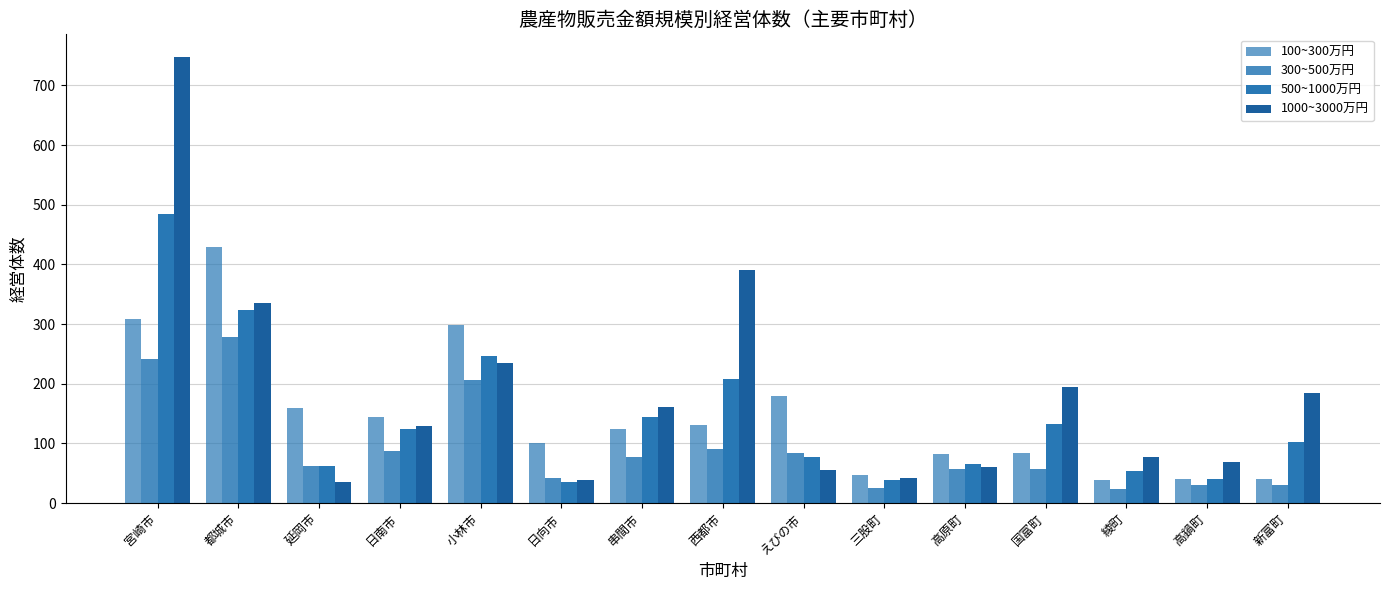

How many data points in 500~1000万円 are less than 102?

7